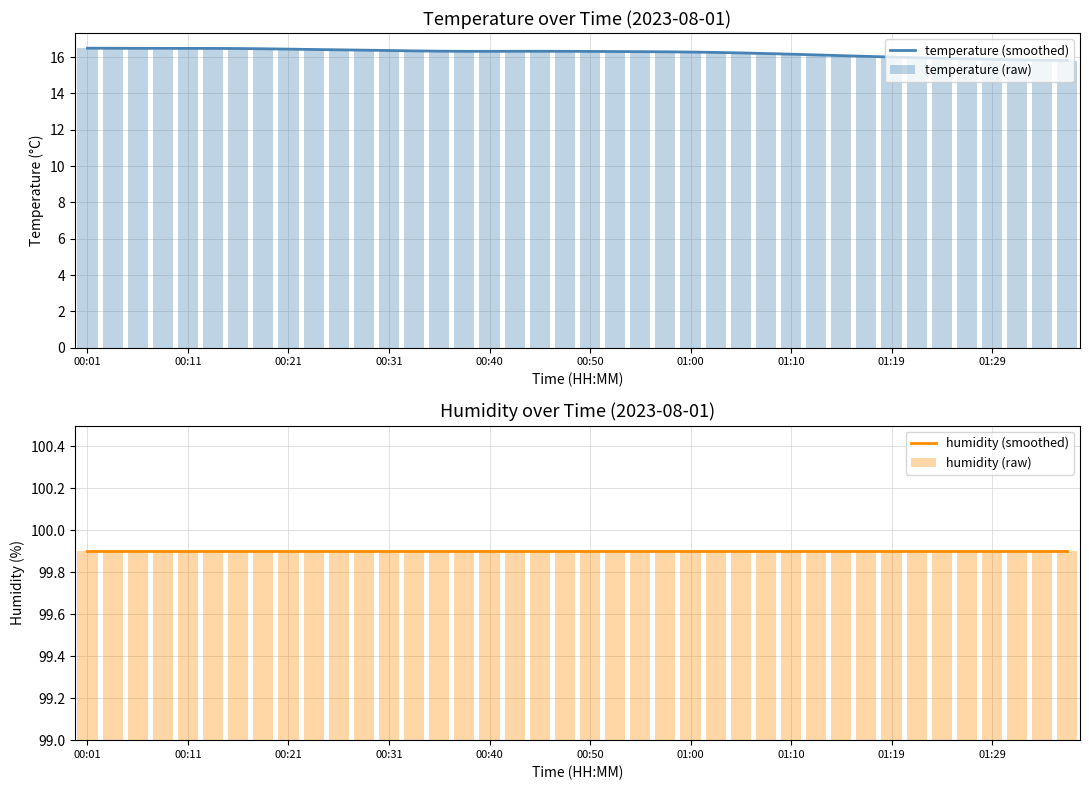

The value of temperature (smoothed) at 01:19 is 24.9. True or false?

False